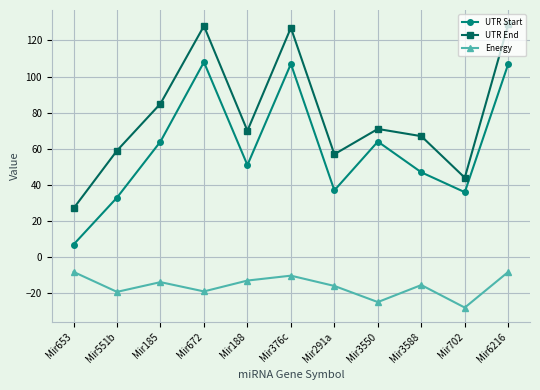

What is the total value across all series at Mir702?

52.1